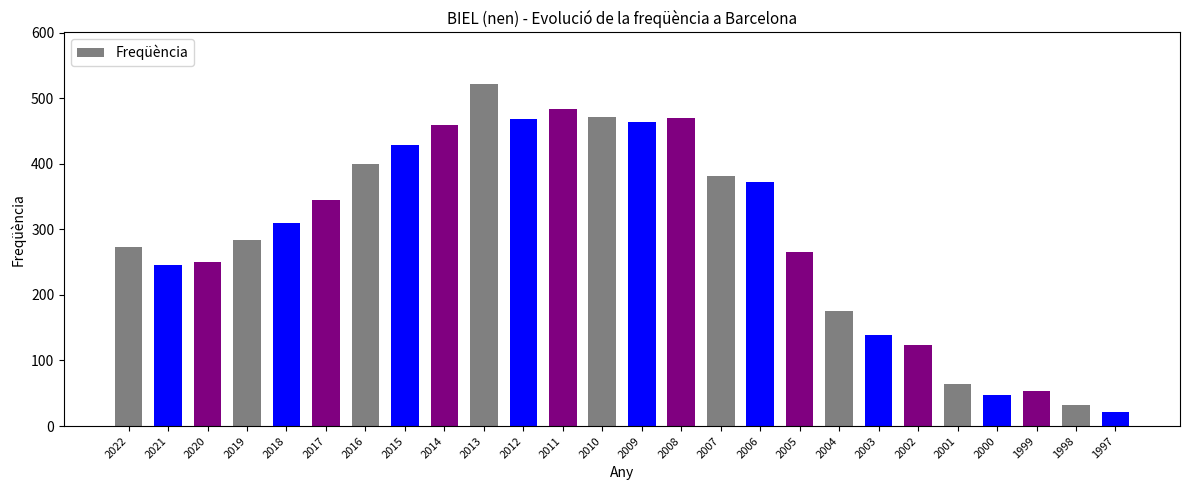

The chart shows a value of 164 at 2015. True or false?

False